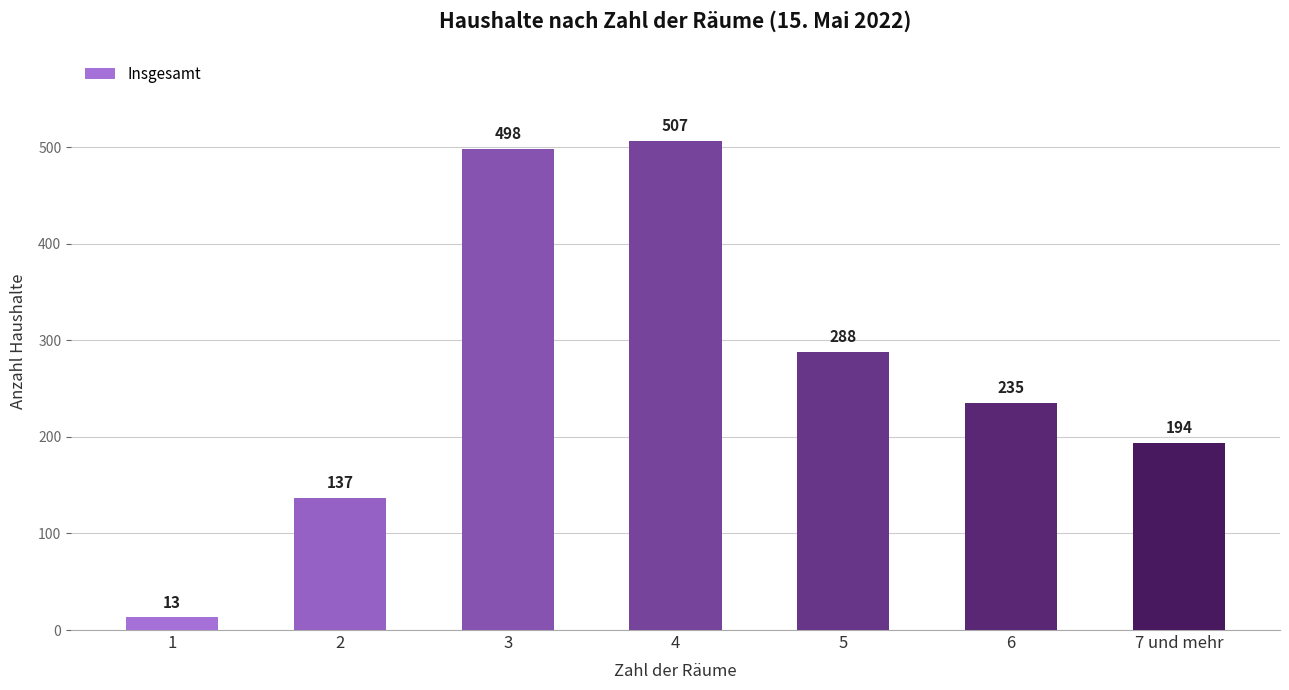

Reading left to right, extract all data points from this chart.

1=13	2=137	3=498	4=507	5=288	6=235	7 und mehr=194